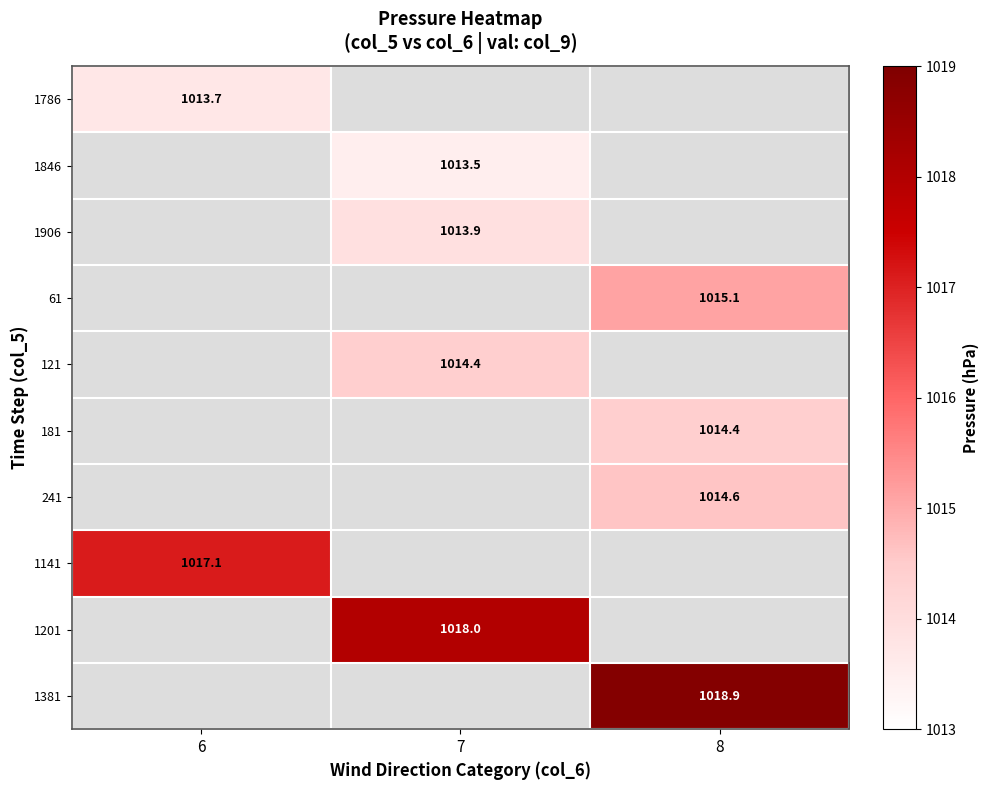

True or false: 1906 has a value of 308.8 at 7.

False